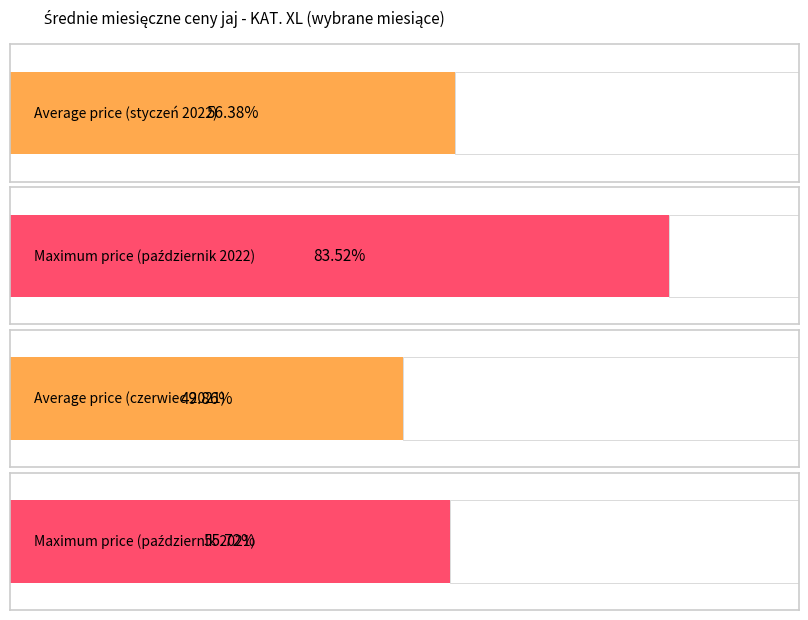

Is the value of KAT. XL - październik at 2021 greater than the value of KAT. XL - czerwiec at 2016?

Yes